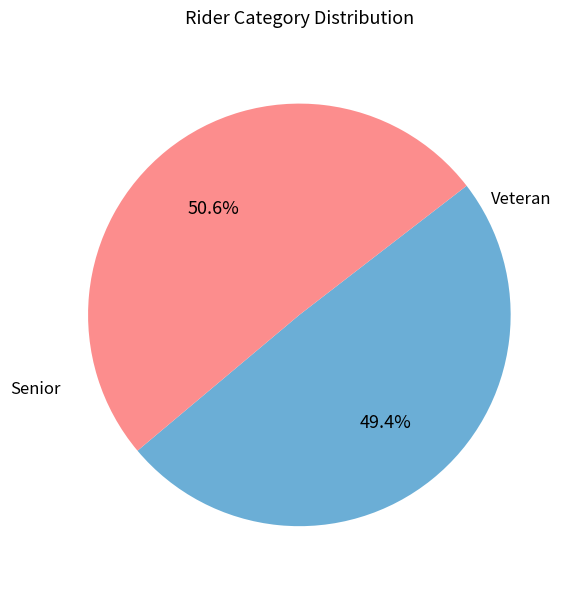

Is there any slice that represents more than half of the pie?

Yes